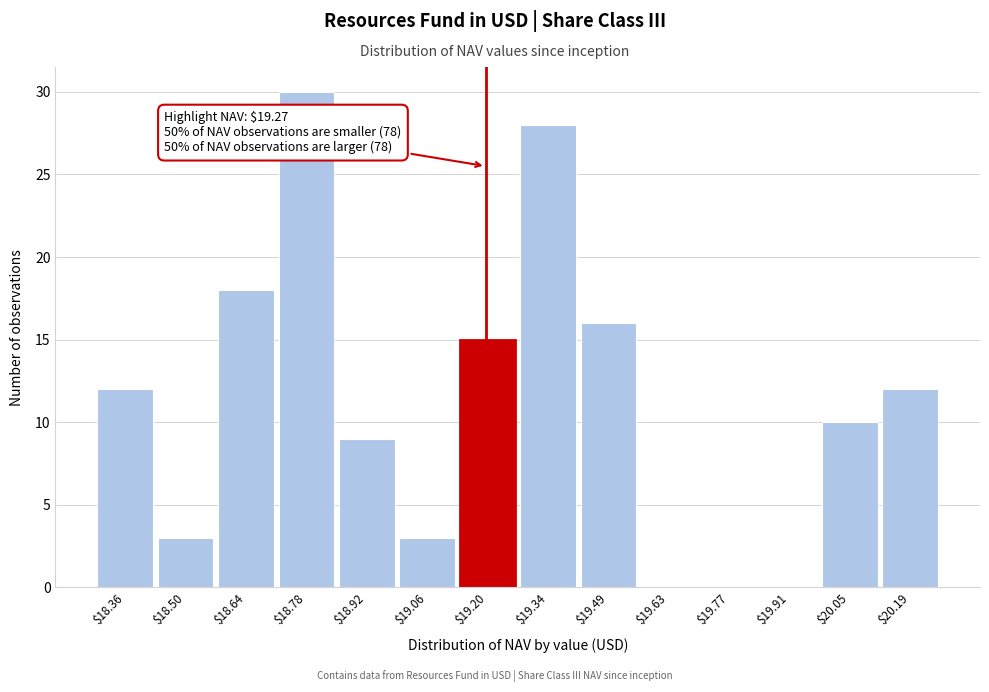

What is the sum of all values?

156